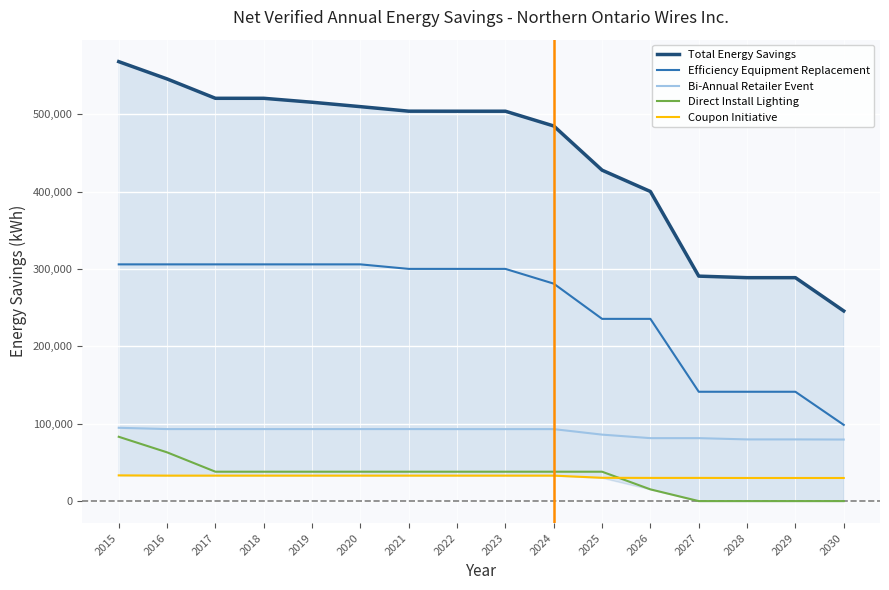

What is the value of the Total Energy Savings point at the 16th from the left?

245699